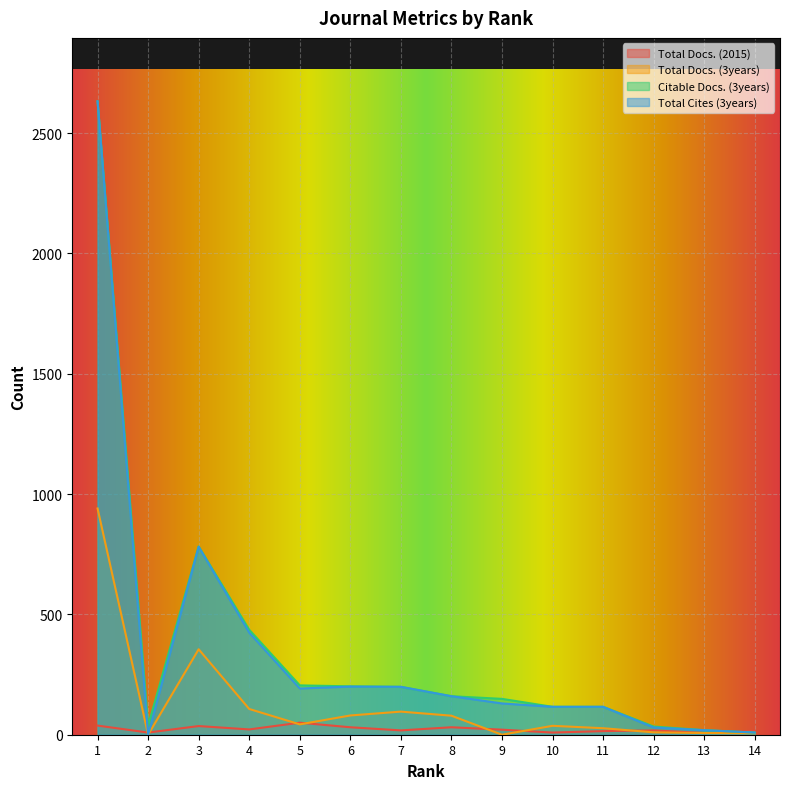

Where does the Total Docs. (2015) series first go above 21?

1